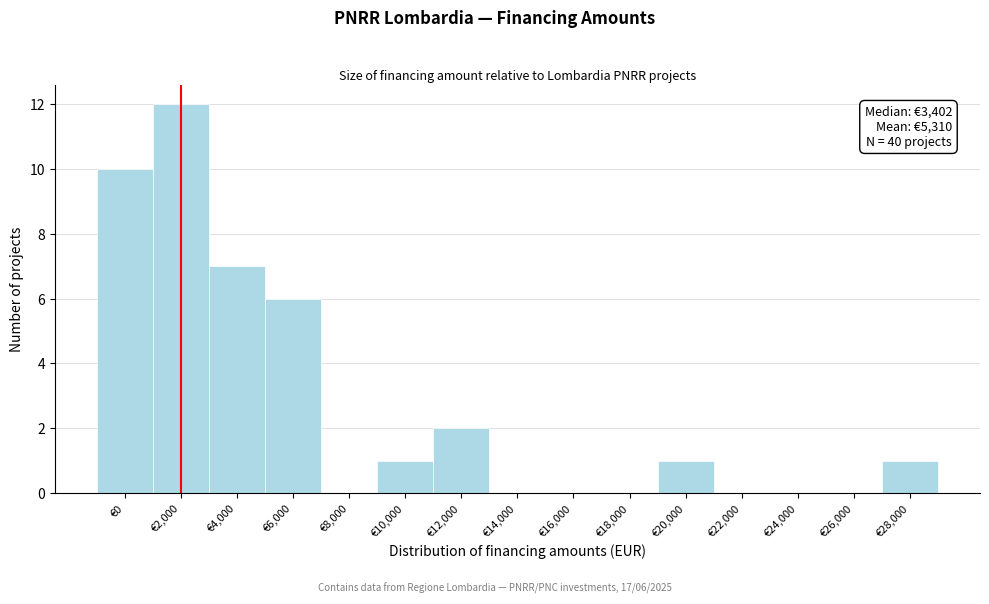

Reading right to left, transcribe all the data shown in this chart.

€28,000=1	€26,000=0	€24,000=0	€22,000=0	€20,000=1	€18,000=0	€16,000=0	€14,000=0	€12,000=2	€10,000=1	€8,000=0	€6,000=6	€4,000=7	€2,000=12	€0=10